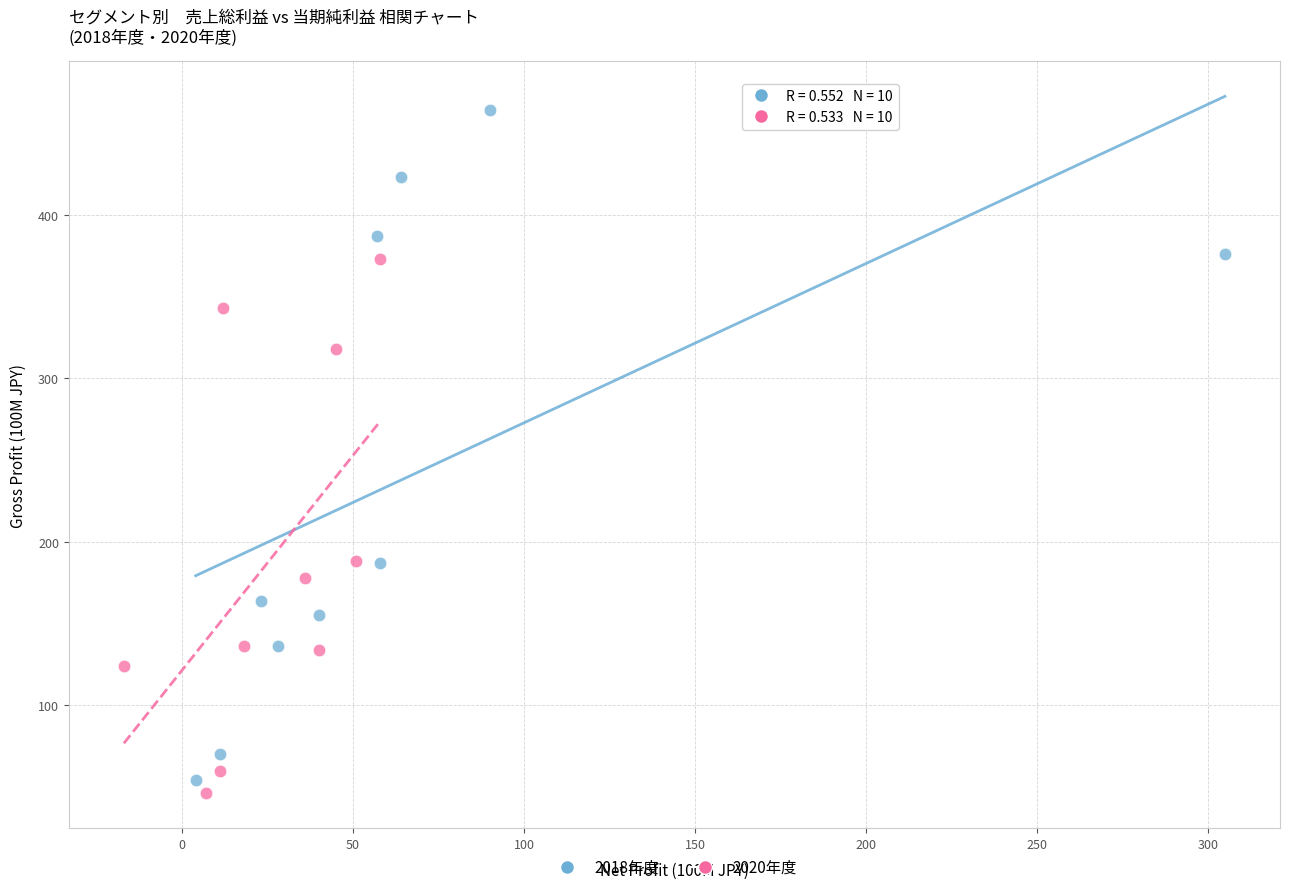

What are all the series names shown in the legend?

2018年度, 2020年度